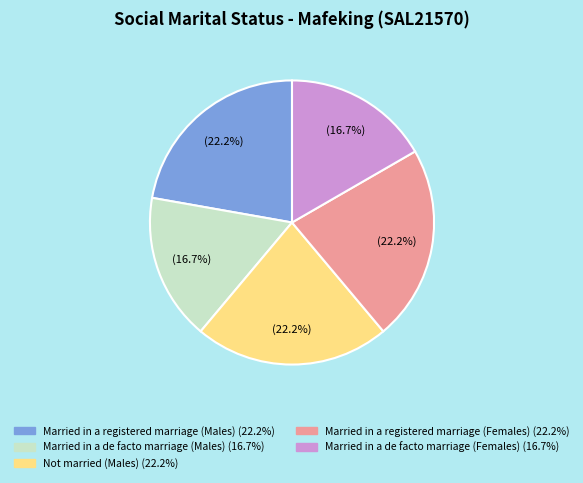

Is there any slice that represents more than half of the pie?

No